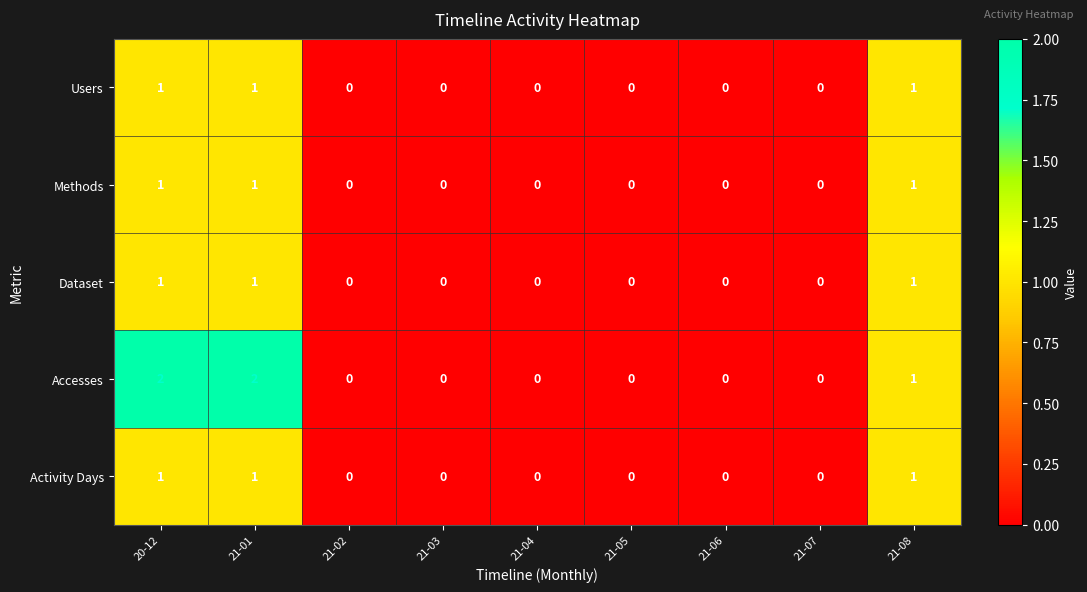

The Methods series shows 0 at 21-05. True or false?

True